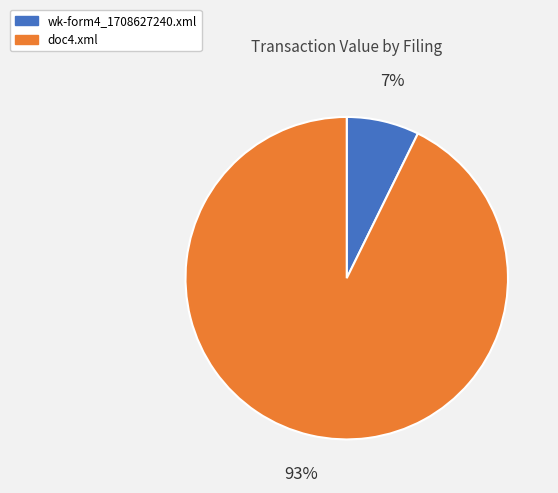

Which has a higher value, wk-form4_1708627240.xml or doc4.xml?

doc4.xml